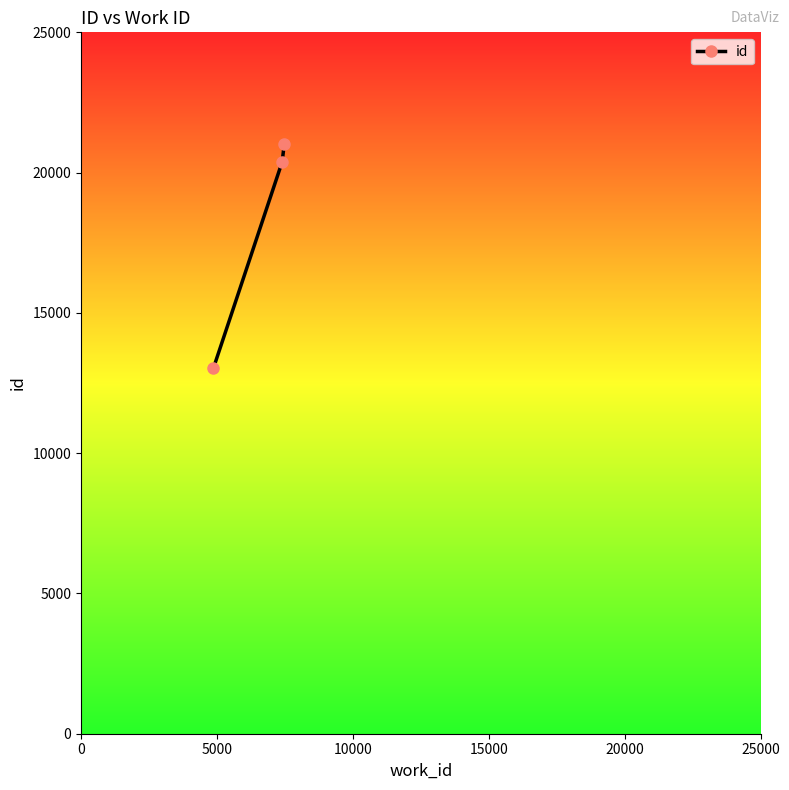

Reading left to right, extract all data points from this chart.

13020	20380	21016